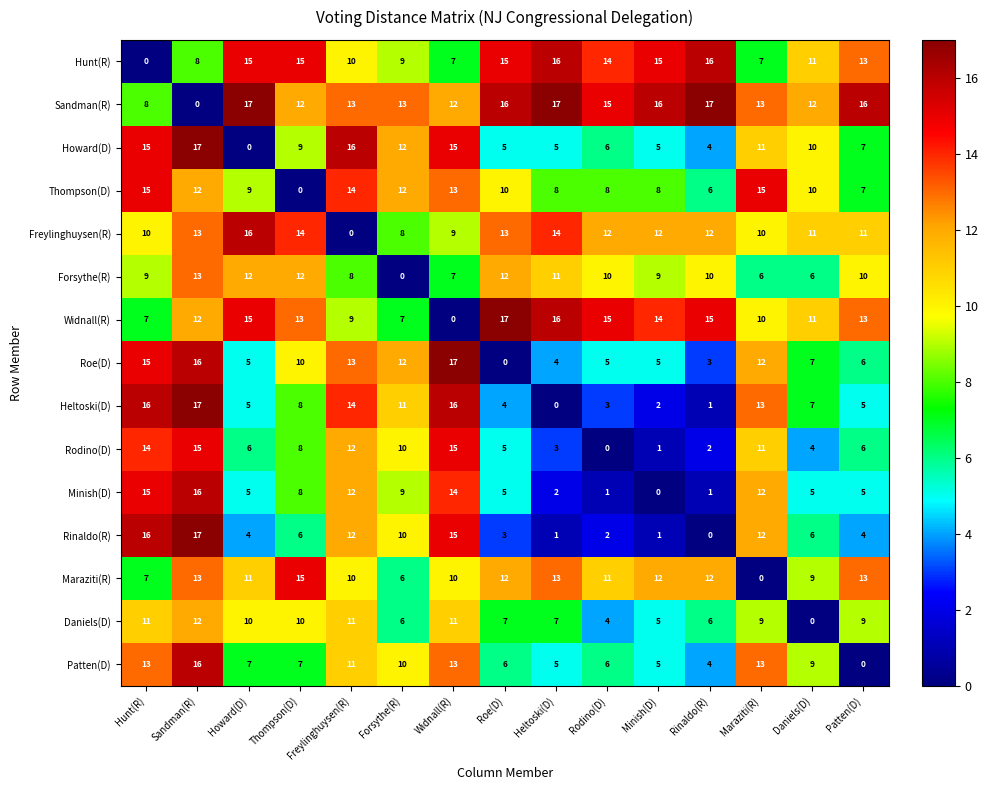

What is the sum of all Roe(D) values?

130